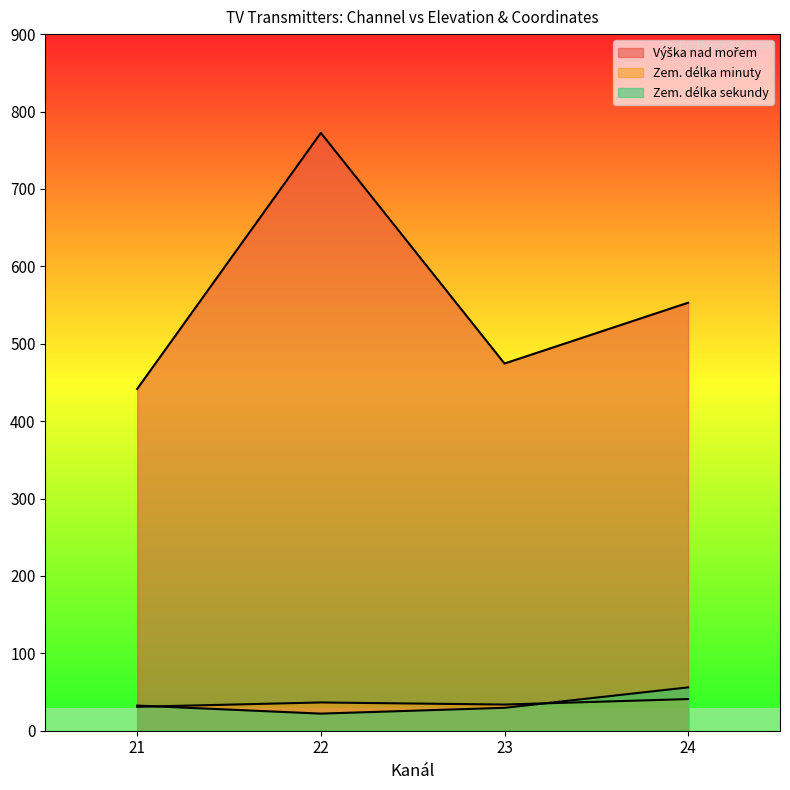

Which label corresponds to the largest value in the chart?

22